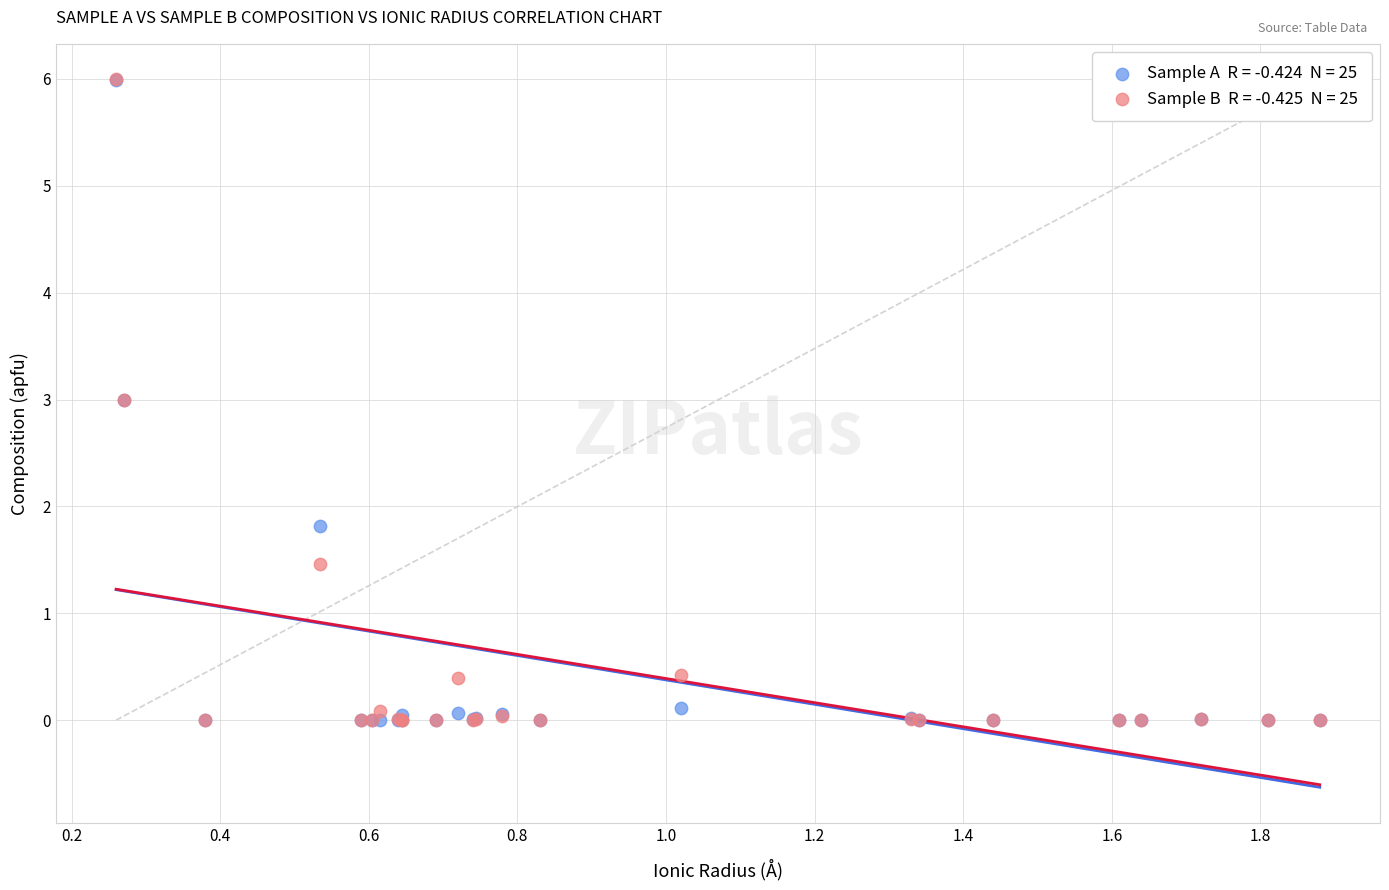

Across all series, what Y value is closest to 2?

1.8